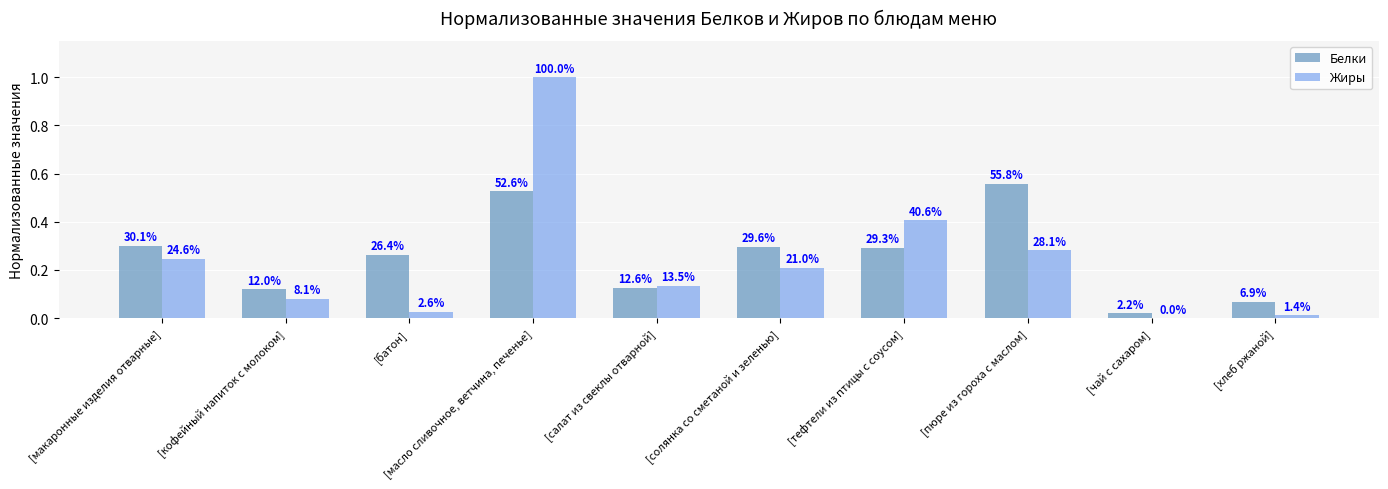

What is the average value of the Белки series?

0.3